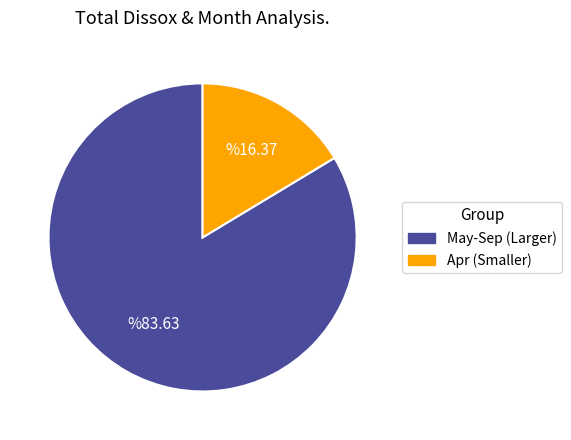

Is there a majority slice in this chart?

Yes